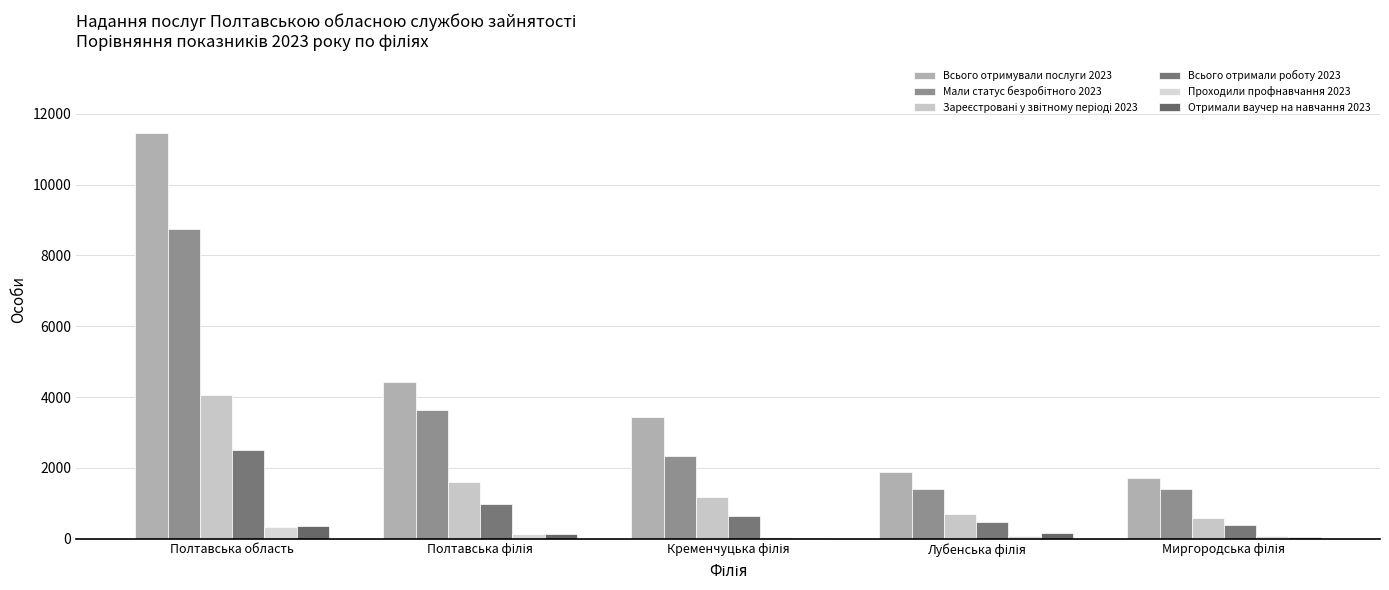

Are the bars horizontal?

No